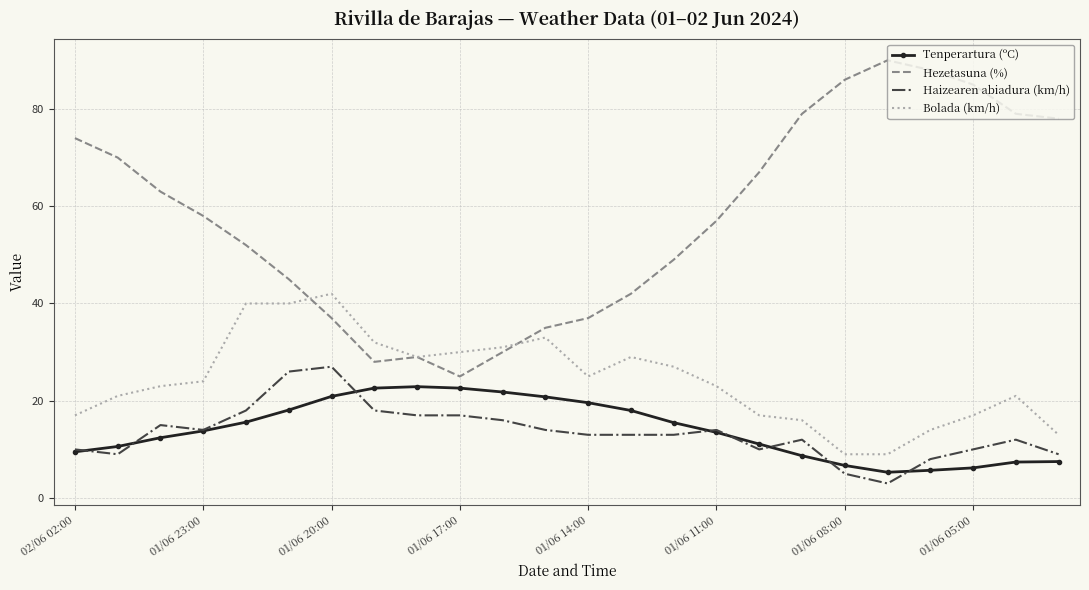

True or false: Bolada (km/h) has more than 0 points higher than both neighbors.

True